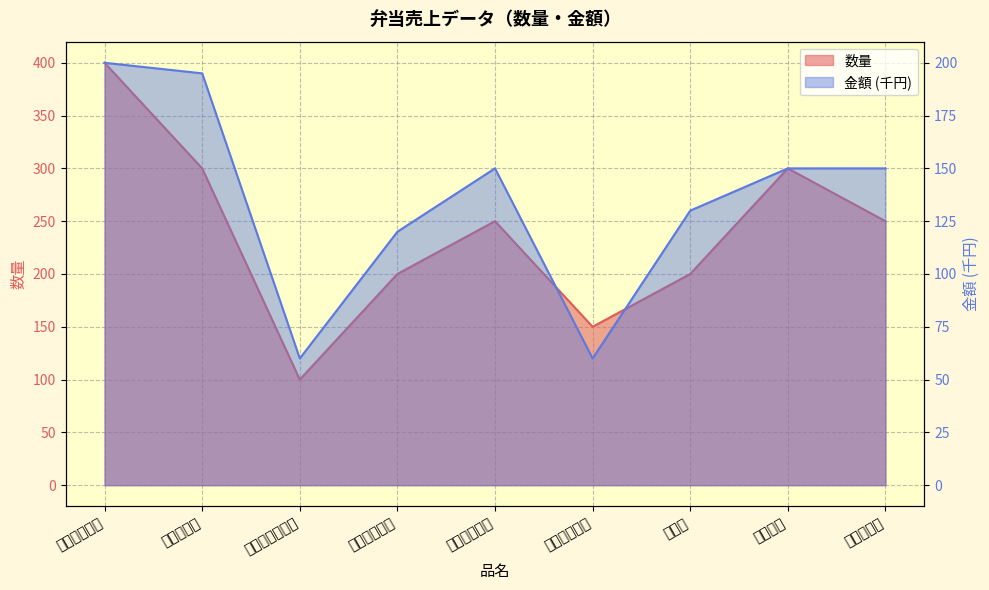

What is the label of the 1st point from the left?

日替わり弁当